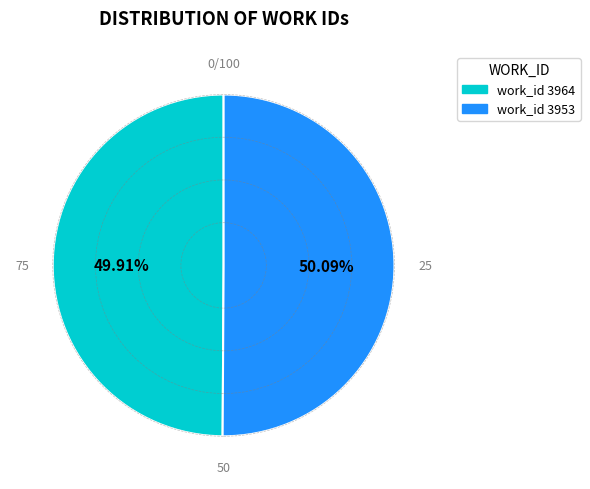

How many slices are in this pie chart?

2